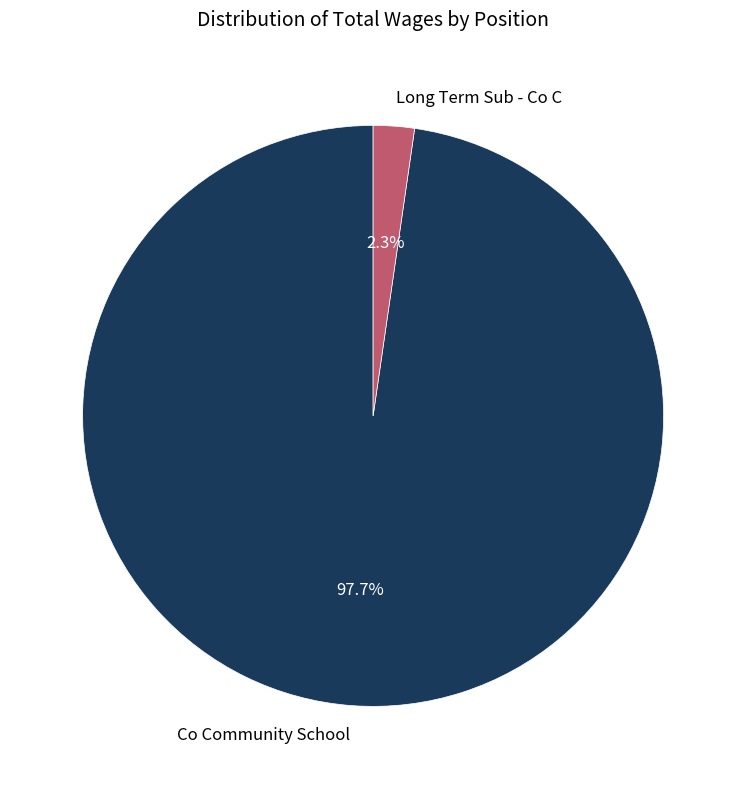

Count the number of slices in the pie.

2